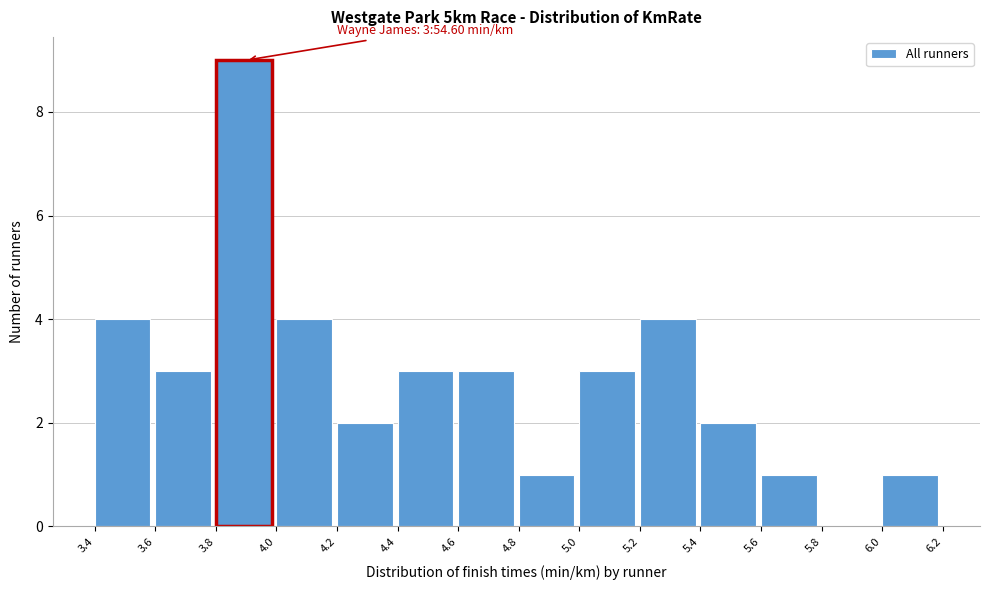

Which range on the x-axis has the tallest bar?

3.8 to 4.0